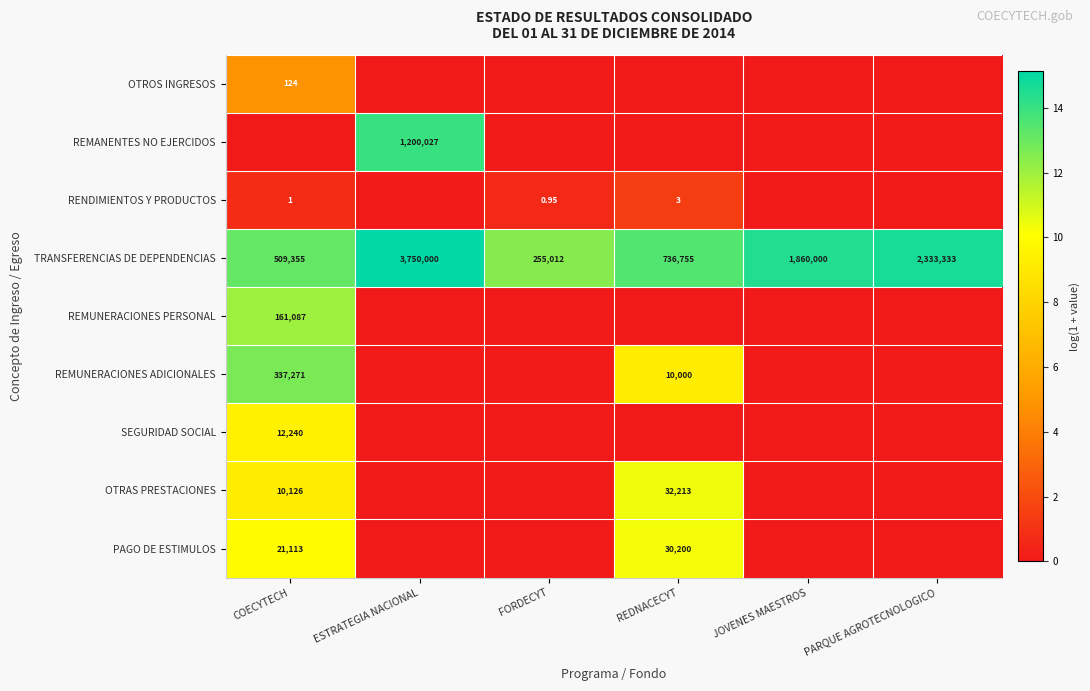

At which label does TRANSFERENCIAS DE DEPENDENCIAS first exceed 14?

ESTRATEGIA NACIONAL